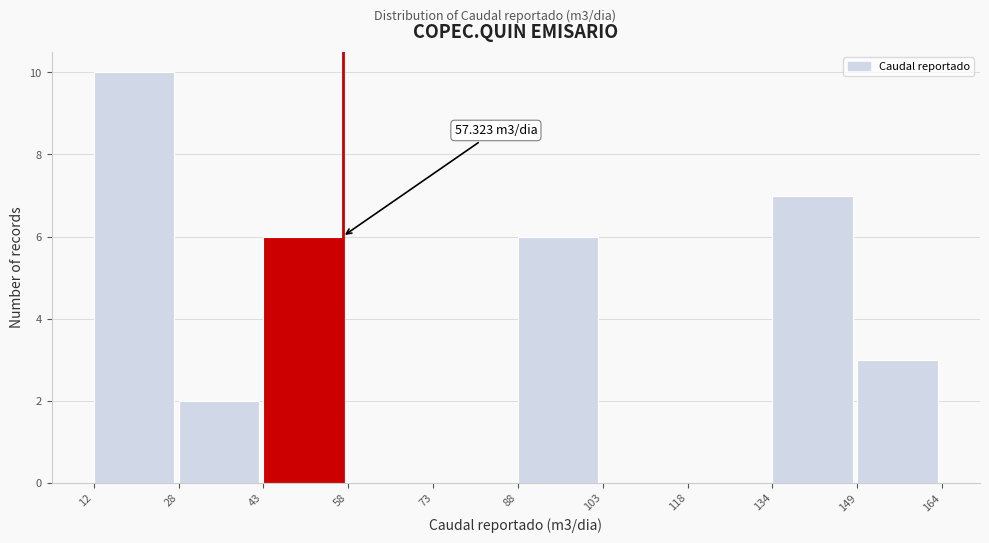

Which range on the x-axis has the tallest bar?

12 to 28